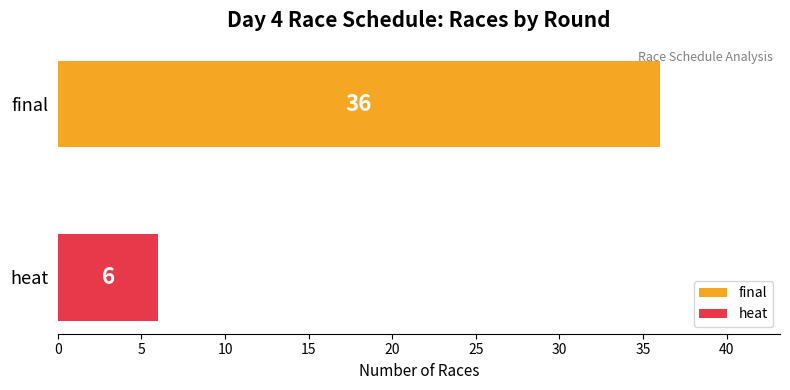

What is the greatest value displayed?

36